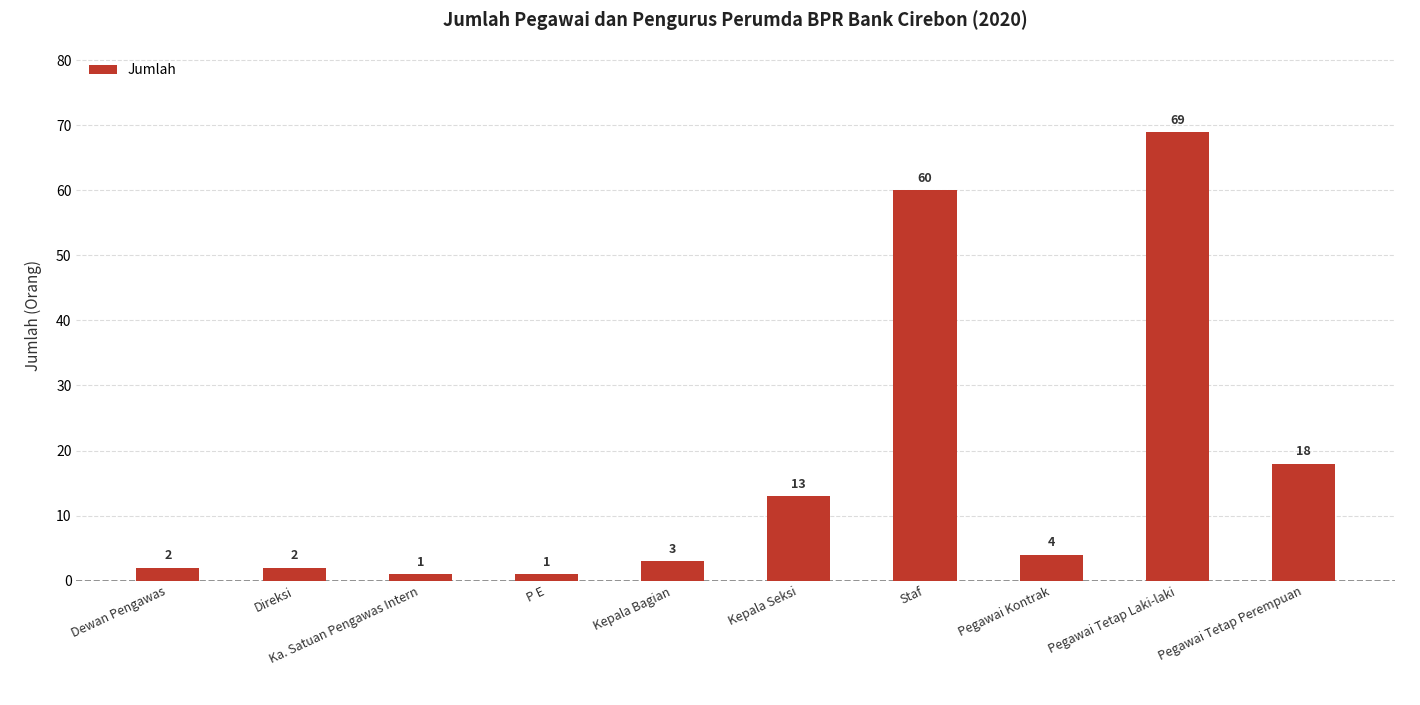

Count the number of categories in the chart.

10